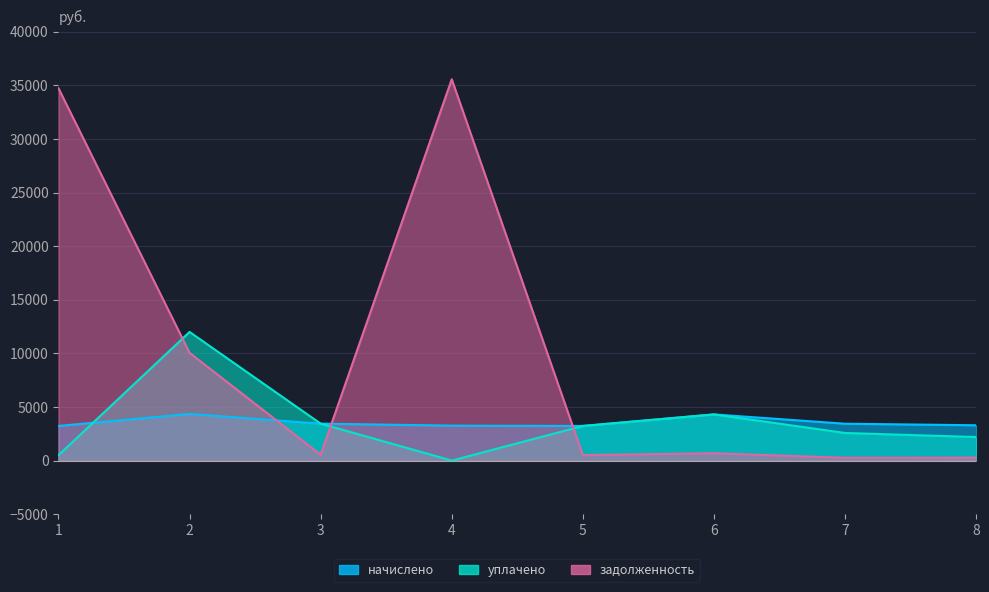

Reading right to left, extract all data points from this chart.

начислено: 8=3293.8	7=3437.3	6=4305.6	5=3229.2	4=3257.9	3=3444.5	2=4348.7	1=3229.2
уплачено: 8=2195.8	7=2575.4	6=4305.6	5=3229.2	4=0.0	3=3444.5	2=12000.0	1=500.0
задолженность: 8=274.5	7=261.0	6=682.1	5=511.5	4=35574.8	3=545.6	2=10047.3	1=34735.2